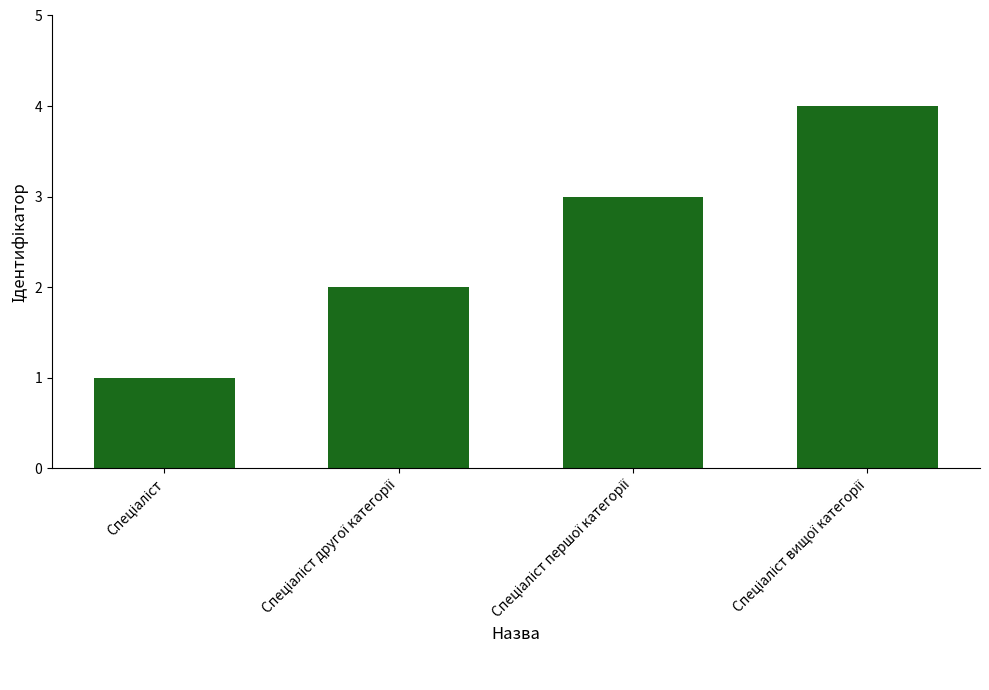

Reading left to right, extract all data points from this chart.

1	2	3	4